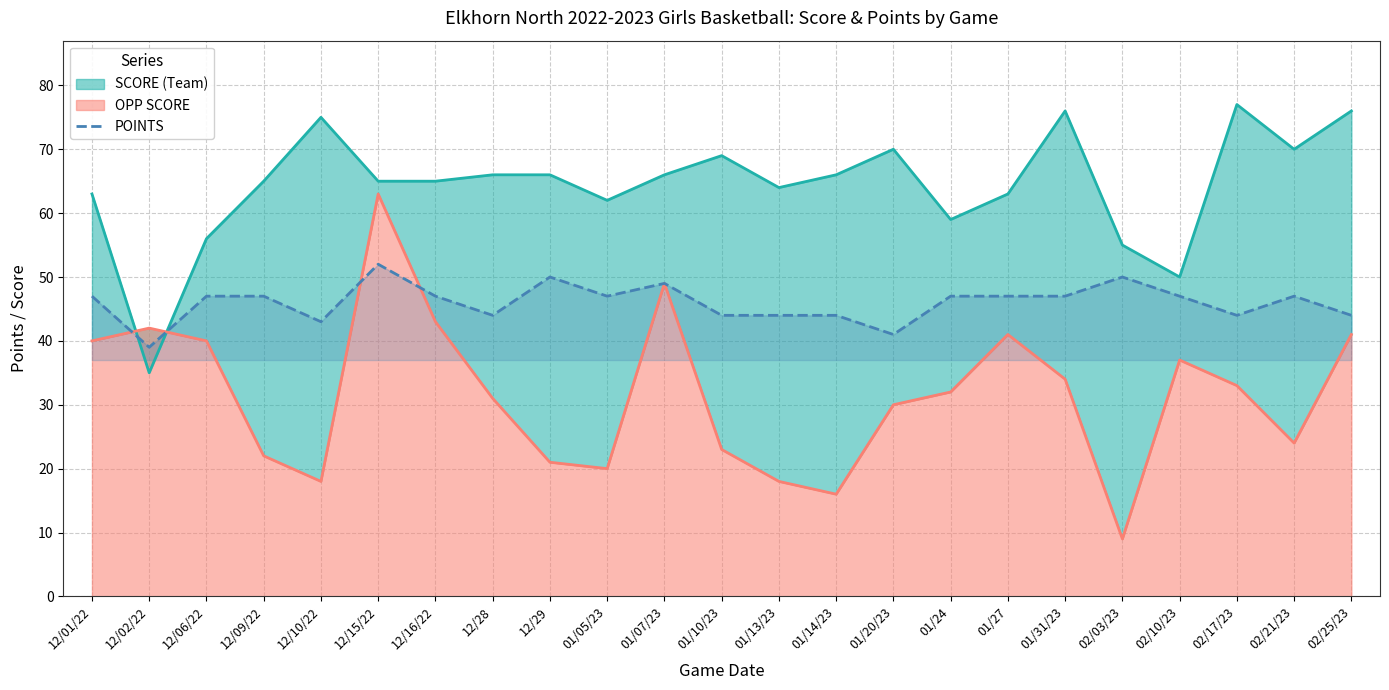

True or false: there are more than 2 points higher than both neighbors.

True